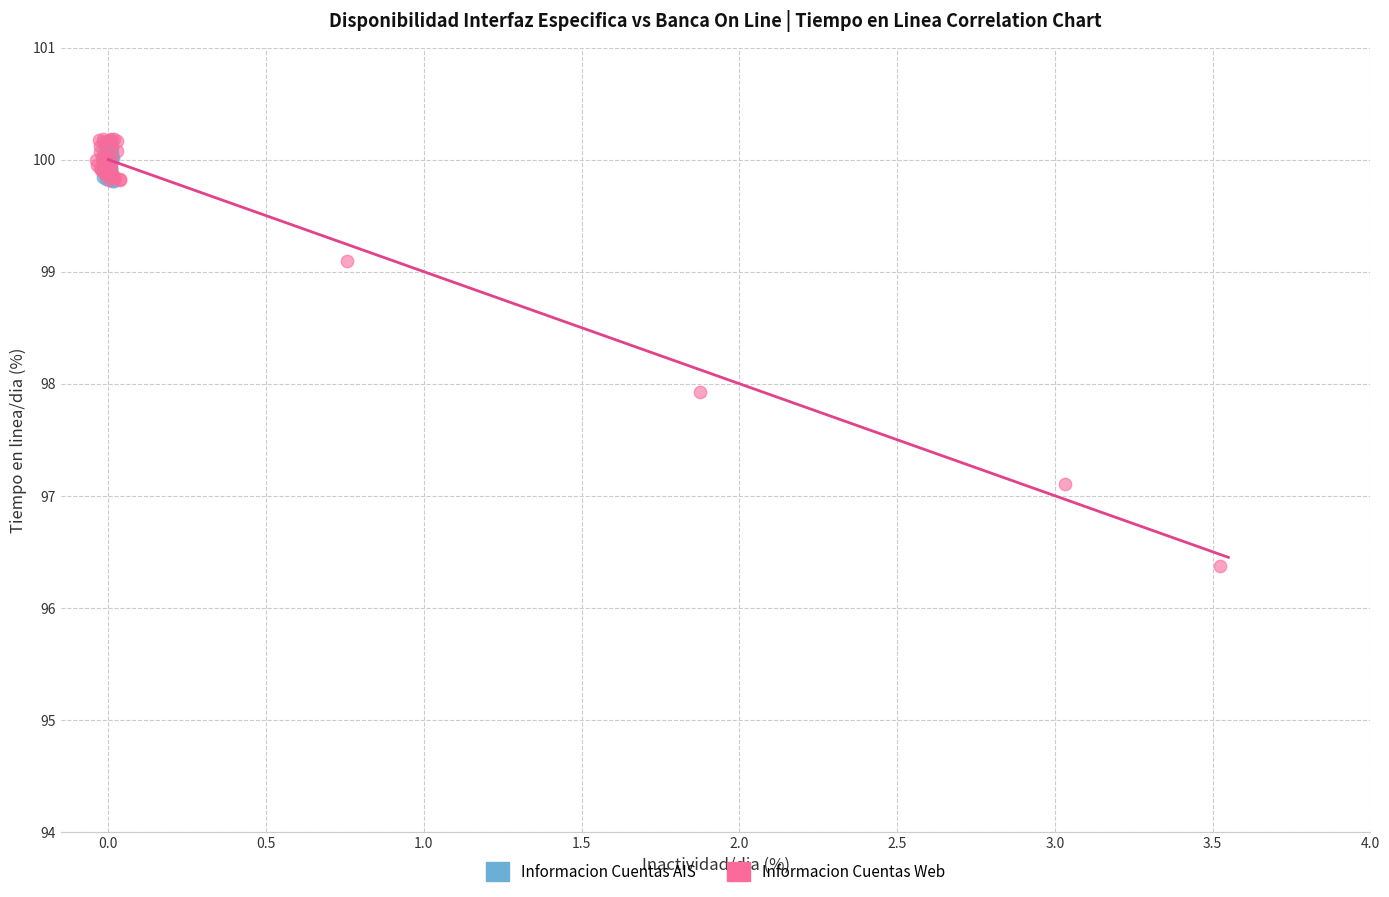

Which series reaches the minimum Y coordinate?

Informacion Cuentas Web